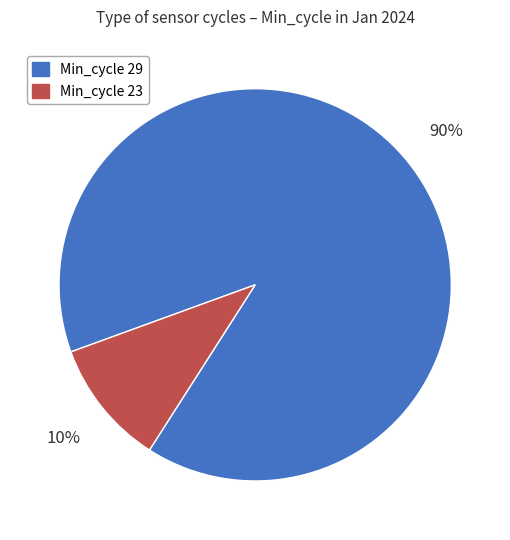

Which category has the biggest portion of the pie?

Min_cycle 29